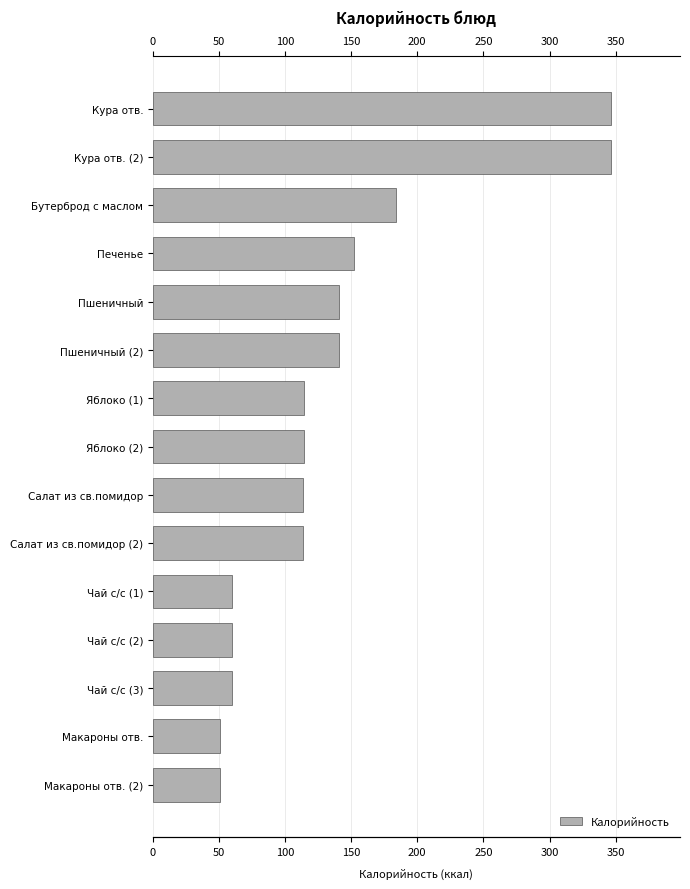

True or false: the data shows 155.2 at Яблоко (1).

False